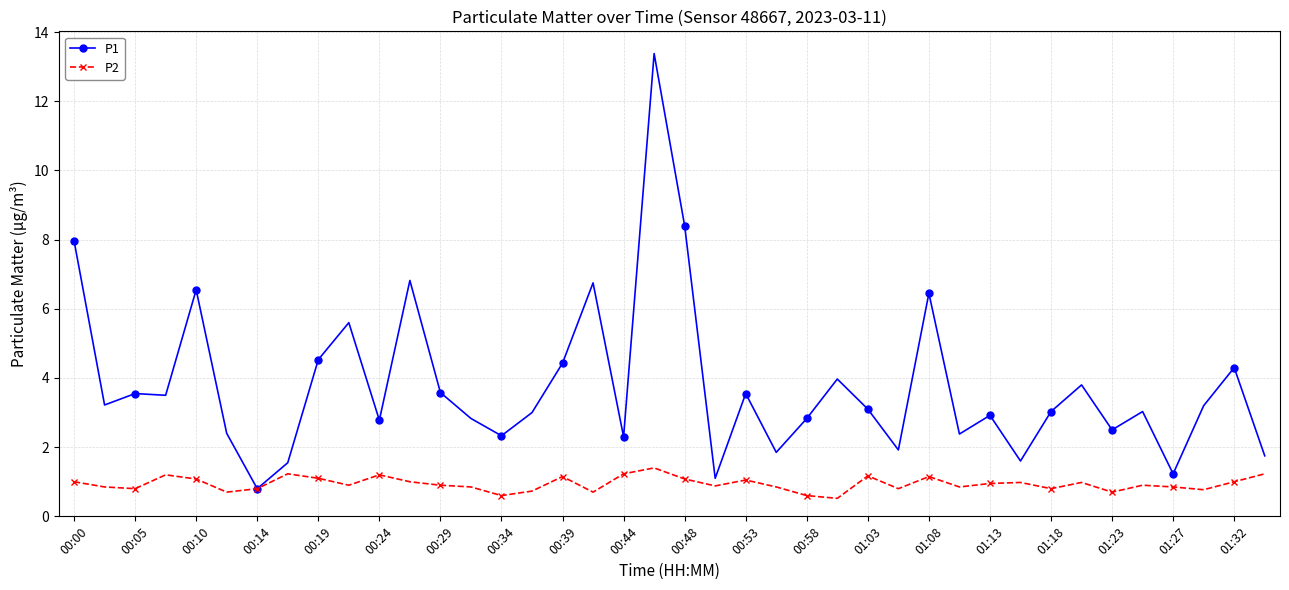

What is the value of the P1 point at the 18th from the left?

6.8